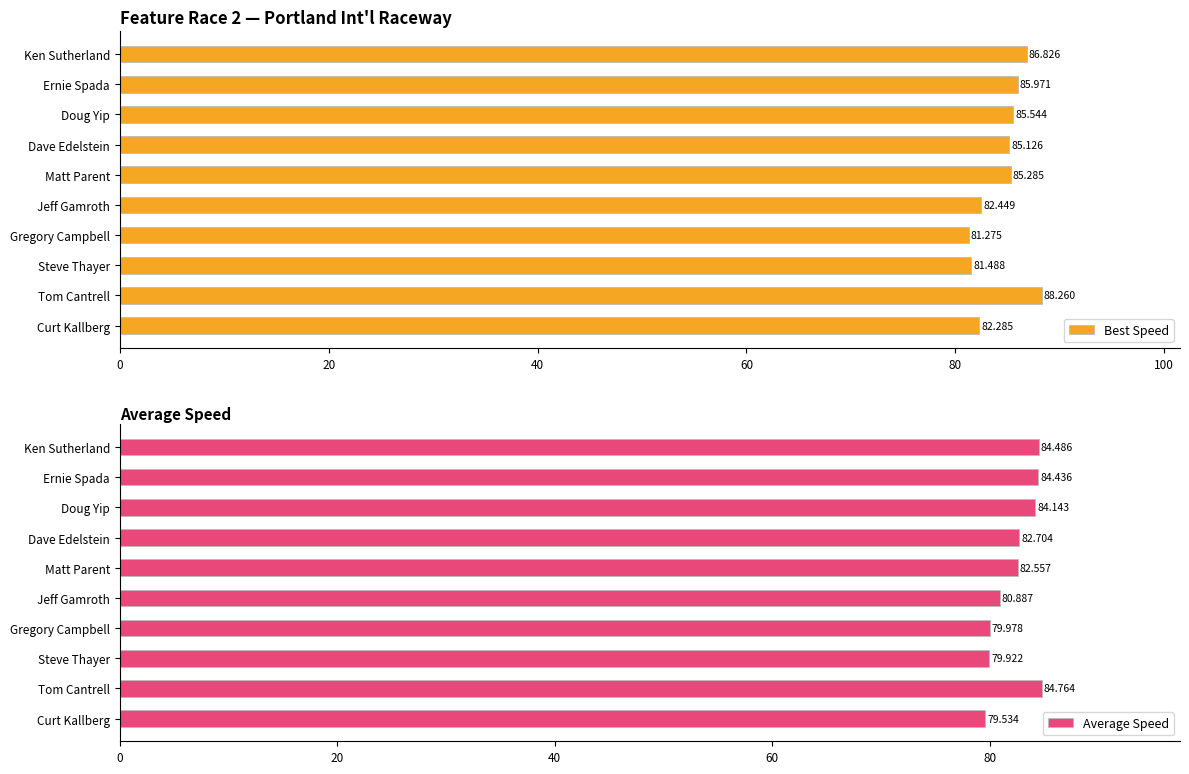

Which category has the highest value in the Best Speed series?

Tom Cantrell